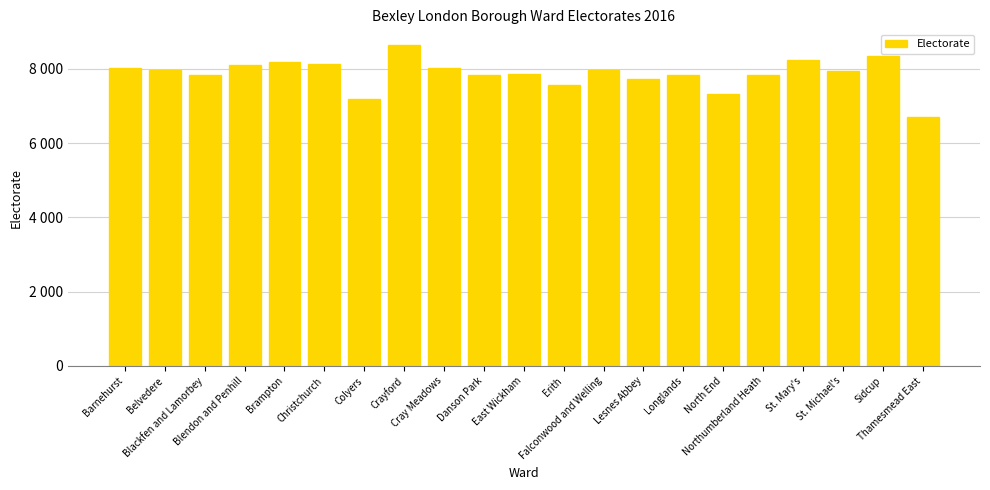

The value at Erith is 13521. True or false?

False